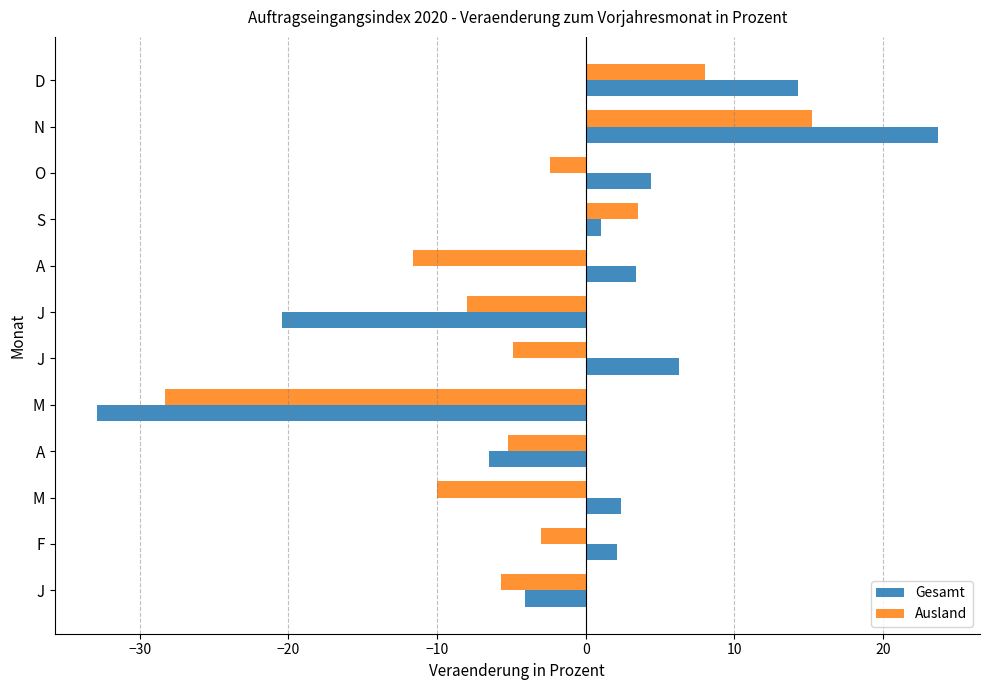

What is the greatest value displayed?

23.7